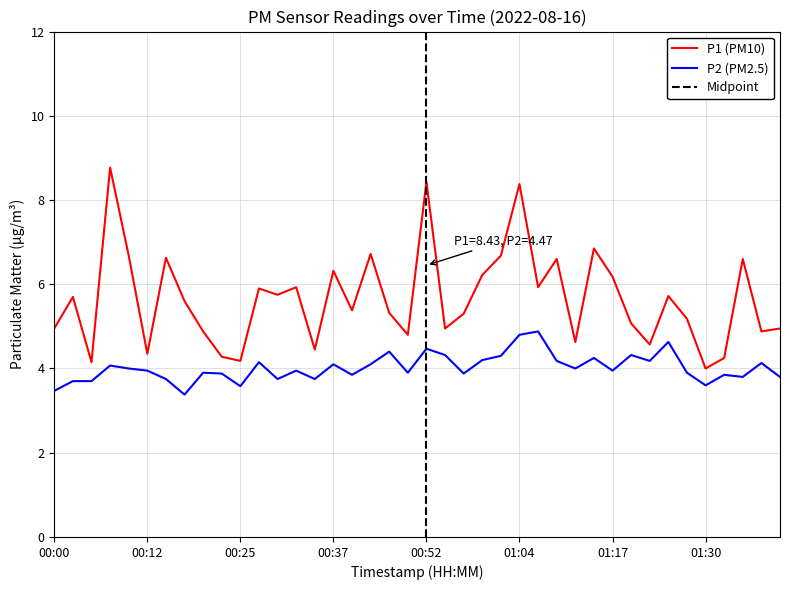

Is it true that P2 (PM2.5) equals 4.7 at 01:30?

False